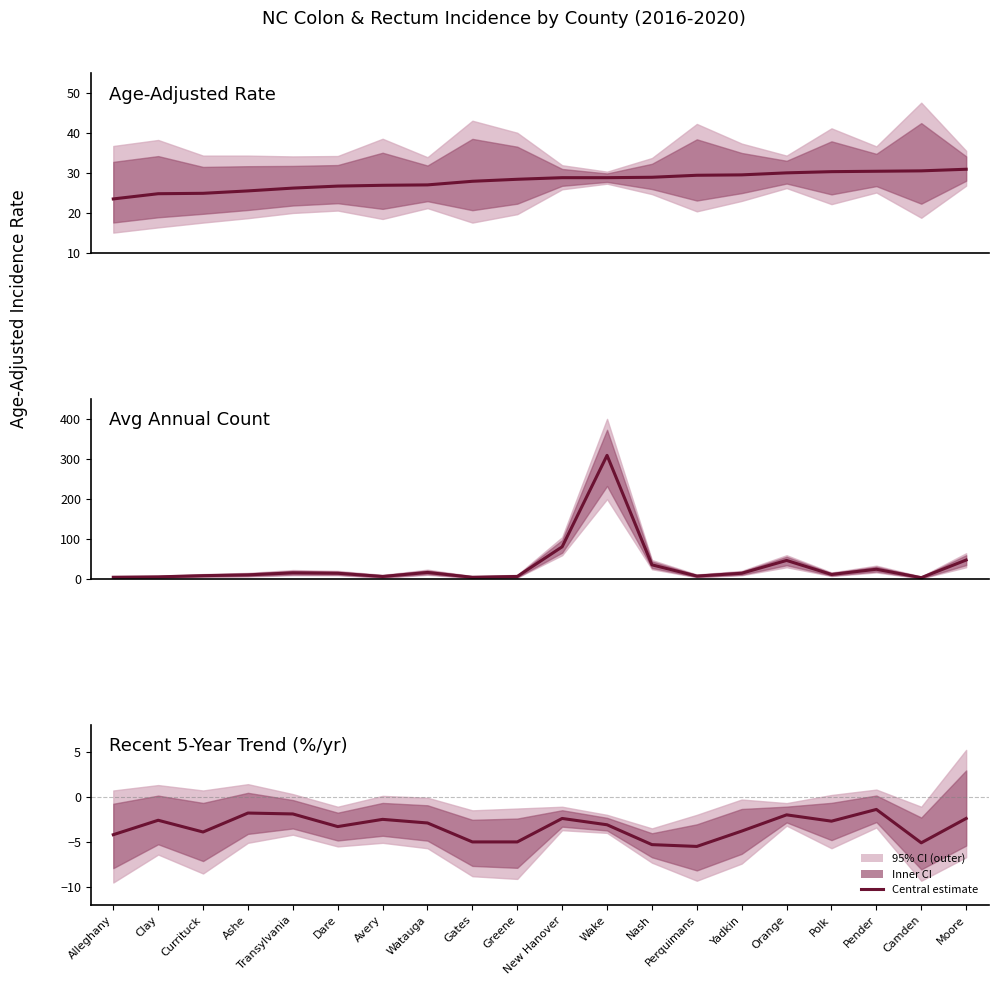

Which has a higher value, Alleghany or Watauga?

Watauga